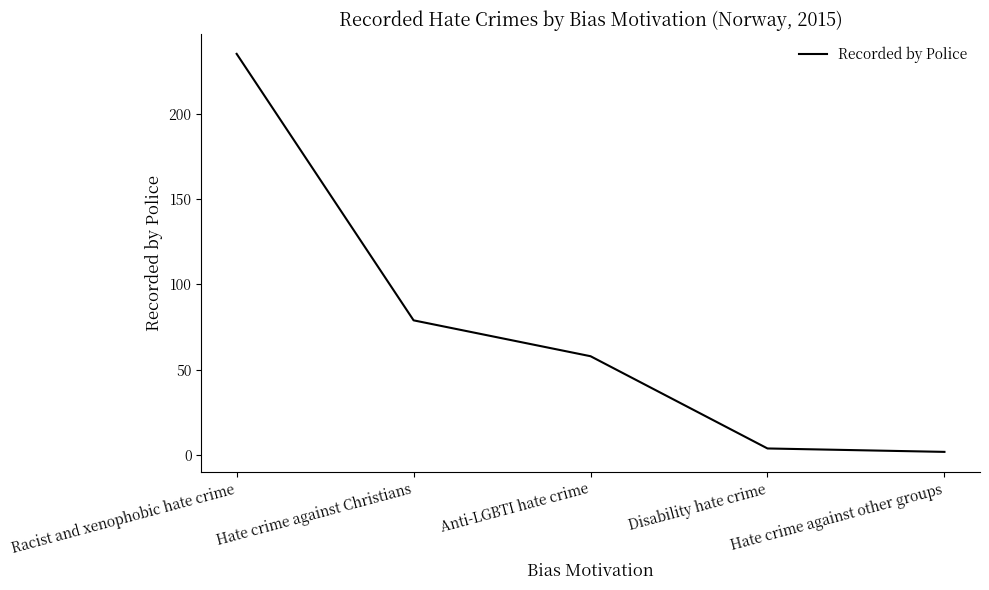

What is the average value?

76